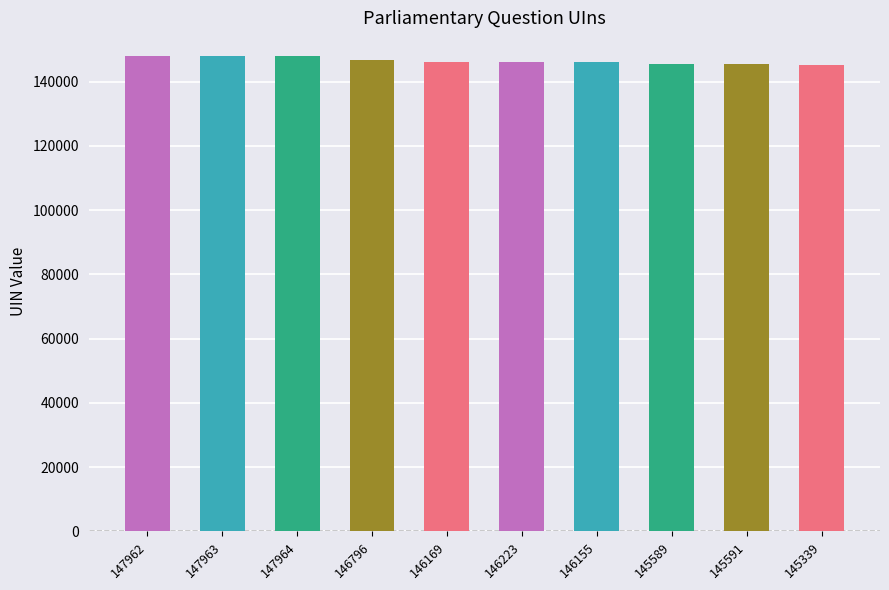

What is the ratio of the value at 146796 to the value at 147963?

1.0